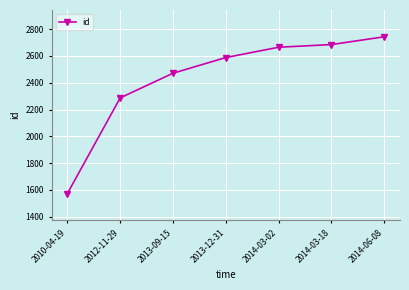

Which label corresponds to the smallest value in the chart?

2010-04-19